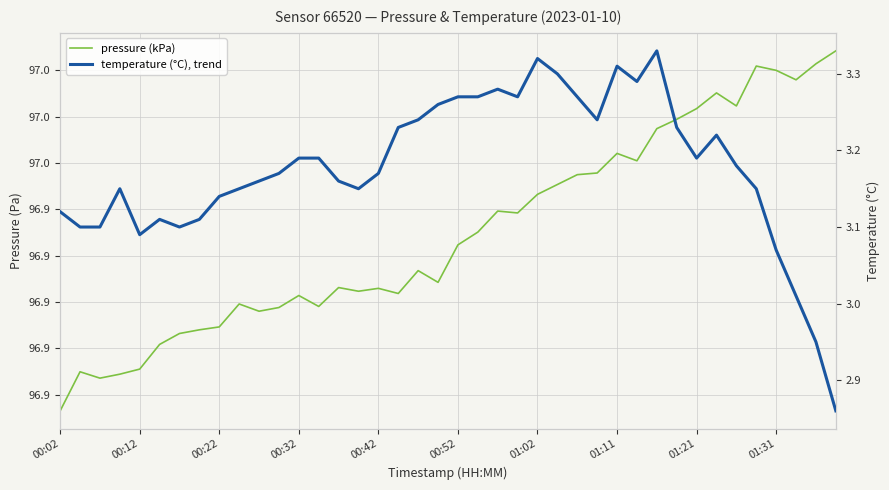

Is the value of pressure (kPa) at 21 greater than the value of temperature (°C), trend at 27?

Yes